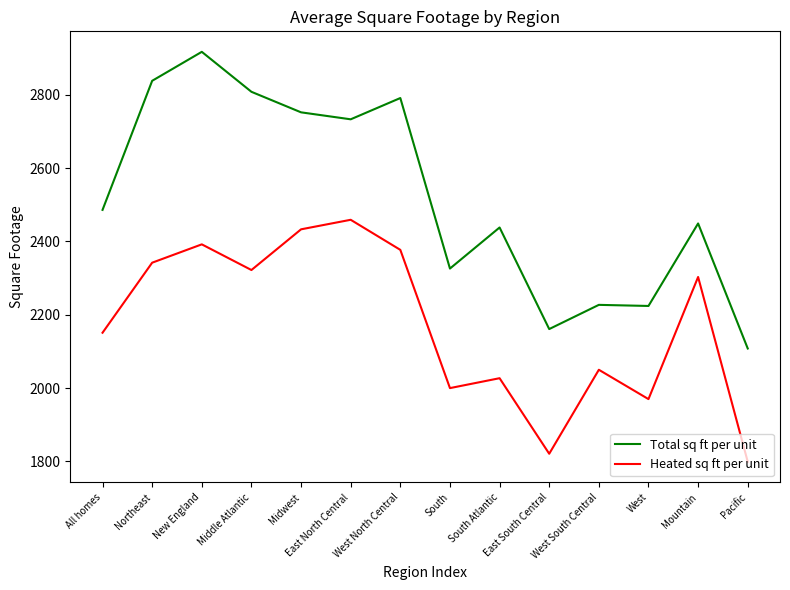

In Heated sq ft per unit, how many points are lower than both neighbors (excluding endpoints)?

4